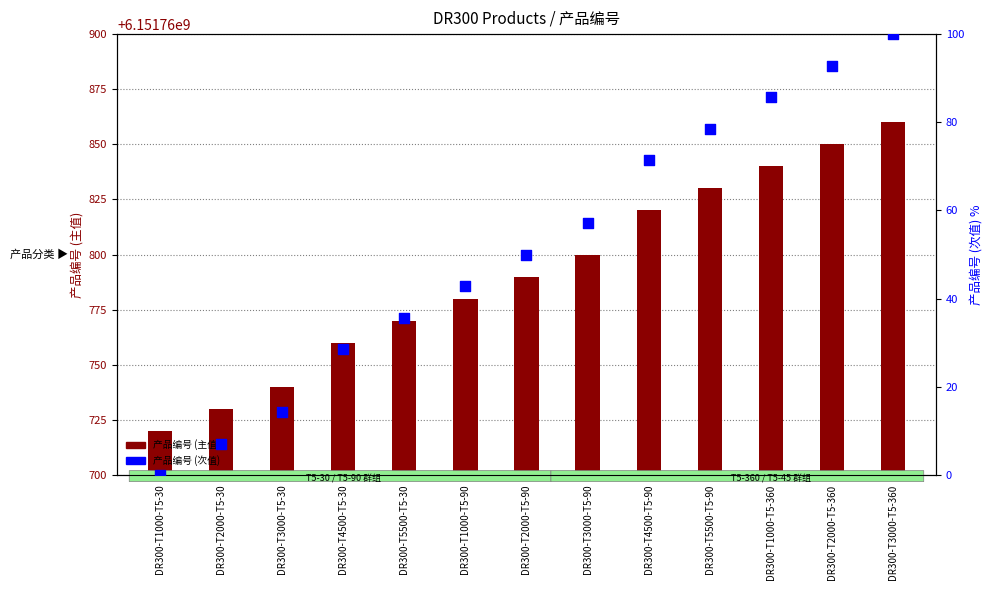

Which series has the largest total across all categories?

产品编号 (主值)